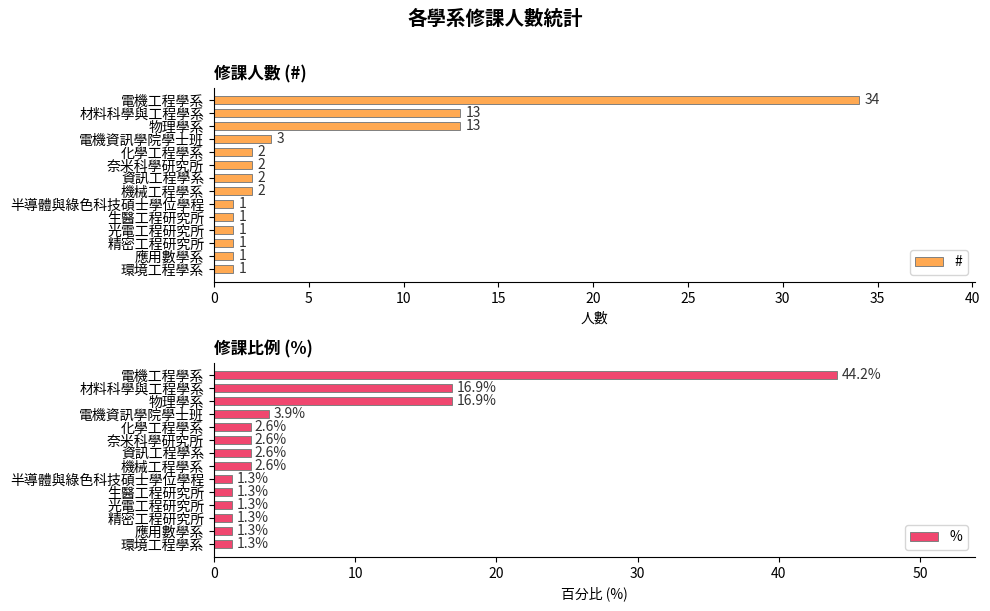

What is the approximate value of % at 電機資訊學院學士班?

3.9